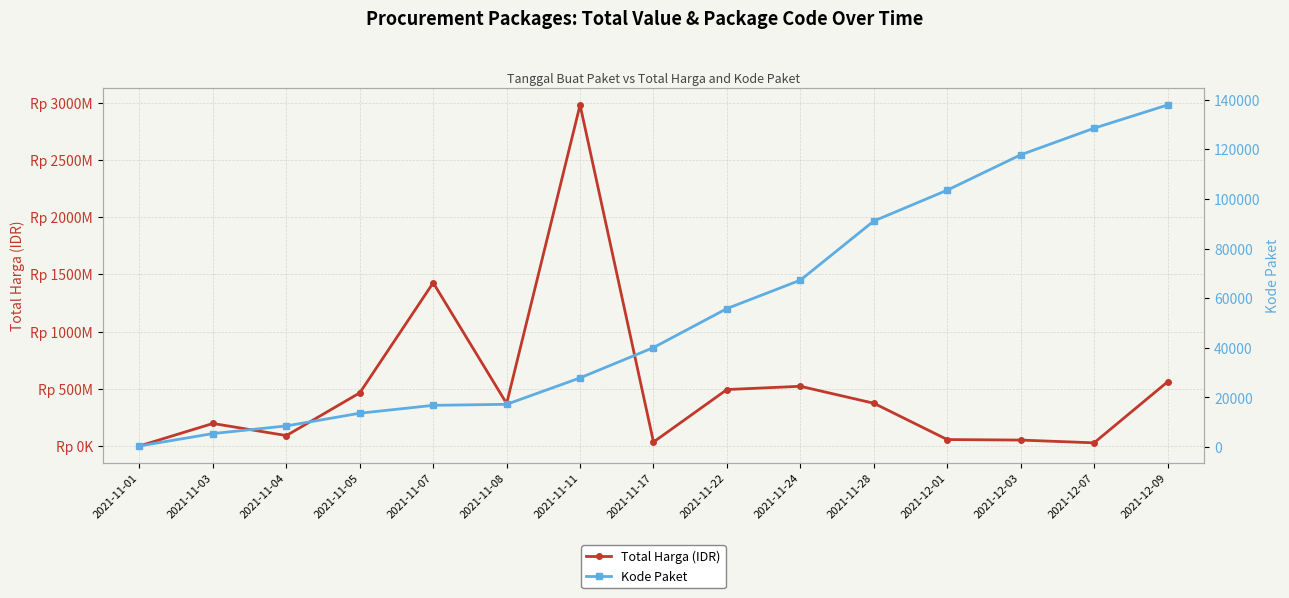

True or false: Total Harga (IDR) and Kode Paket intersect in this chart.

False